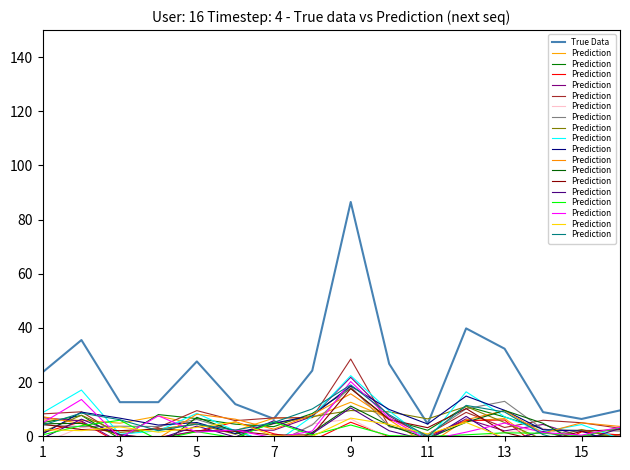

True or false: Prediction has more than 2 points higher than both neighbors.

True